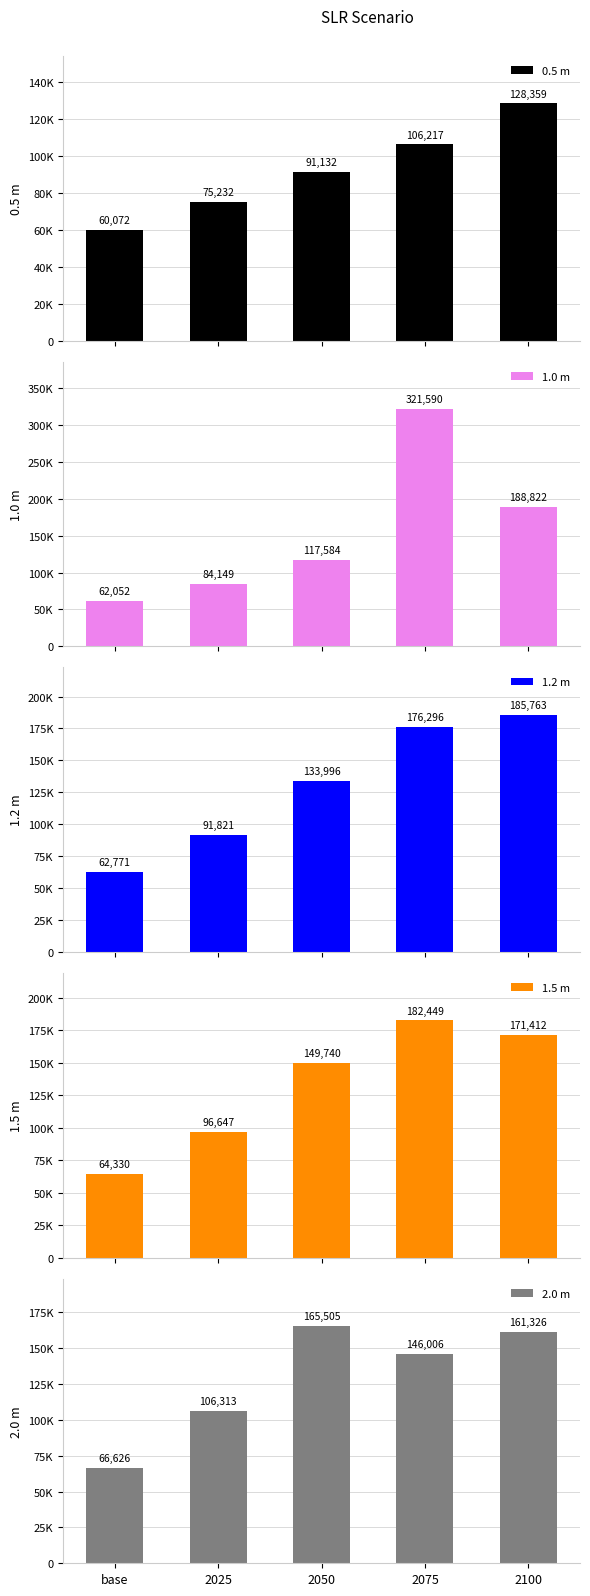

Rank the categories by 1.2 m value from lowest to highest.

base, 2025, 2050, 2075, 2100